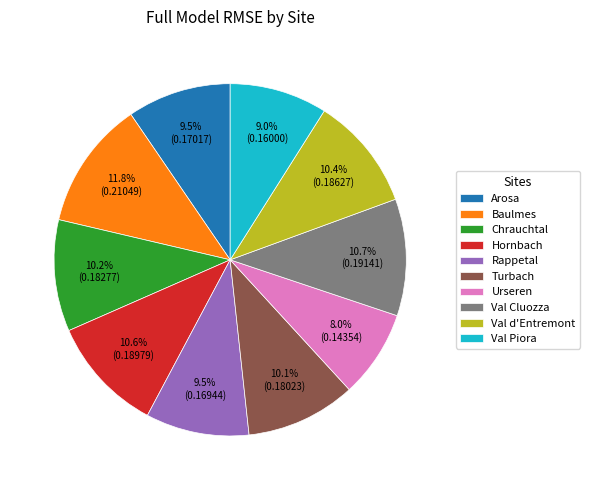

To the nearest percent, what portion does Val Piora represent?

9%